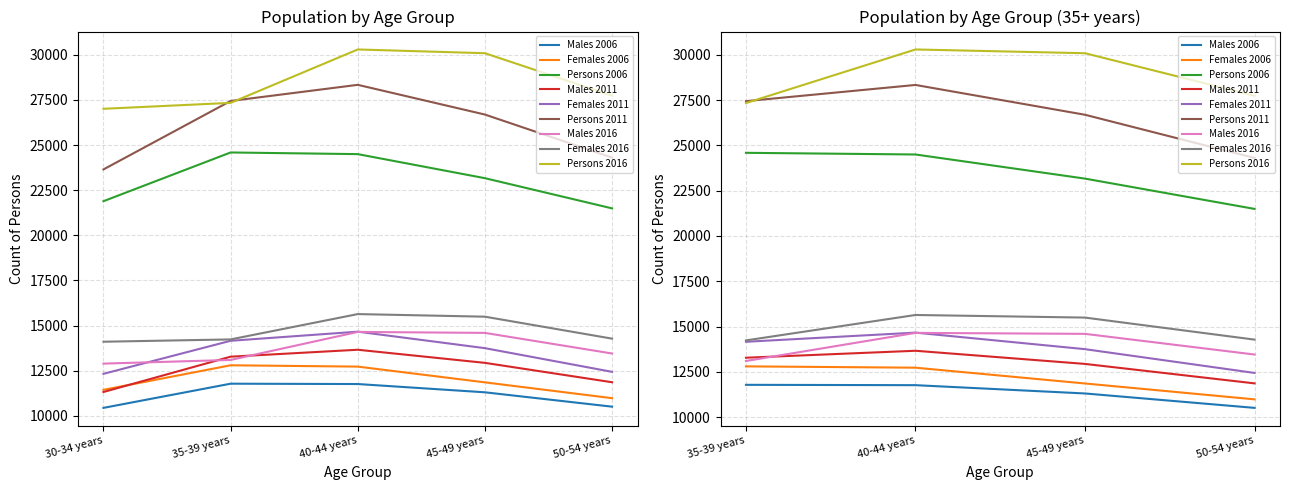

At which category does the chart reach its peak across all series?

40-44 years